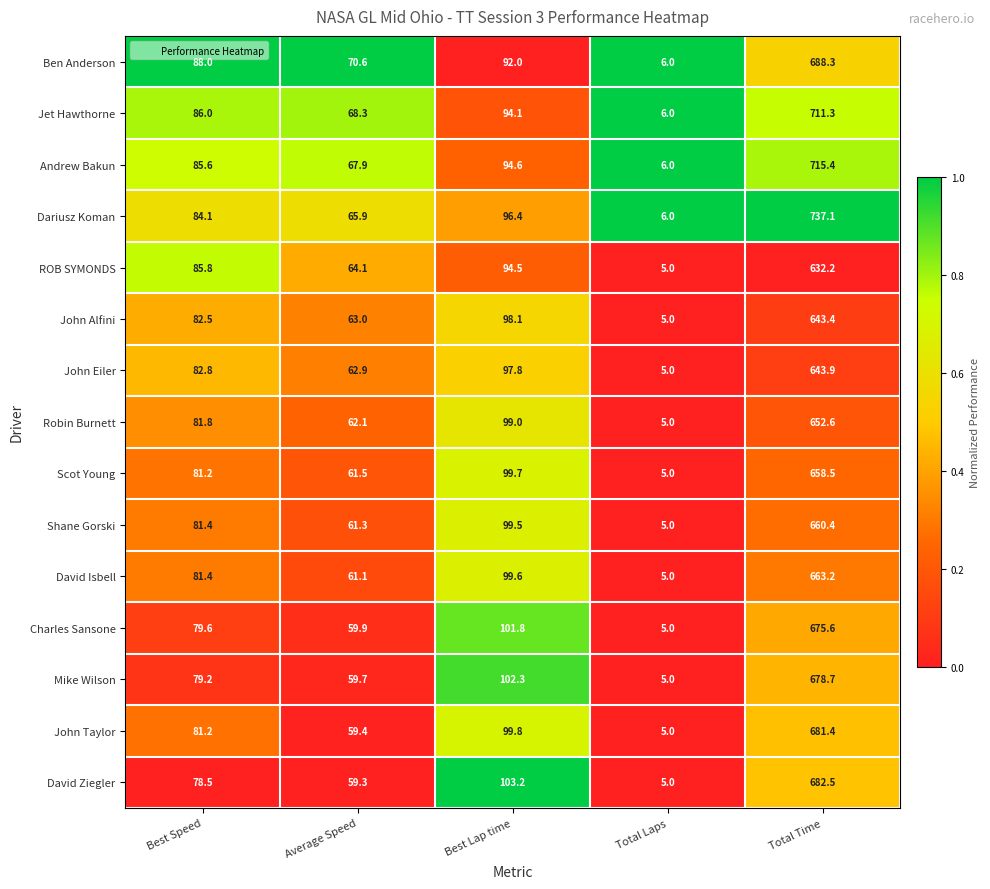

The value of David Isbell at Total Laps is 2.8. True or false?

False